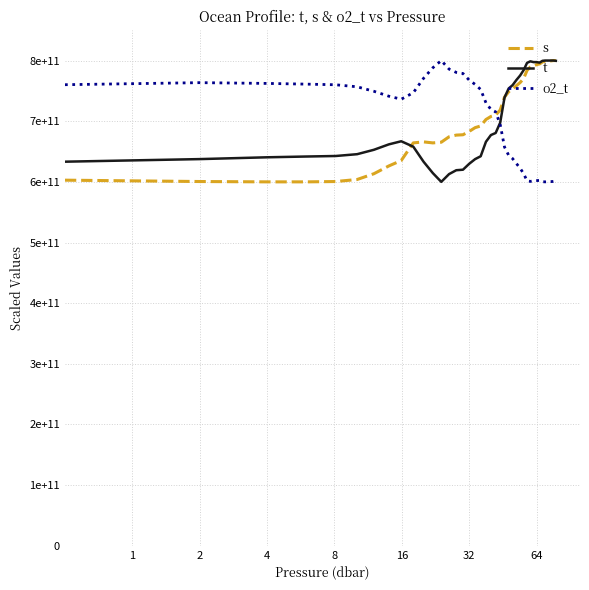

Does the chart have visible grid lines?

Yes